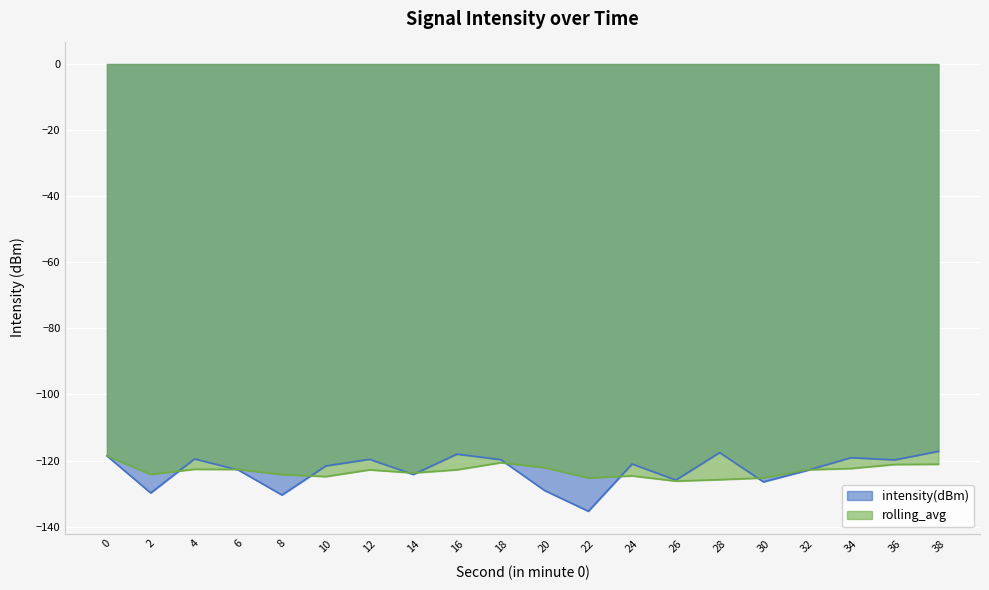

True or false: the data shows -168.9 at 36.

False